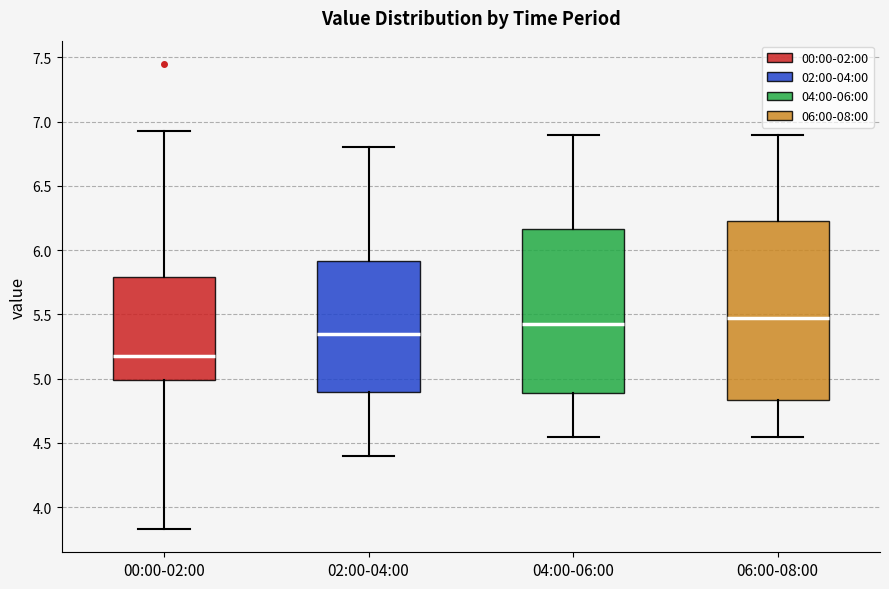

Where is the lower edge of the box for 04:00-06:00 on the y-axis? The values are not printed on the chart, so give them approximately, as read against the axis.

4.90